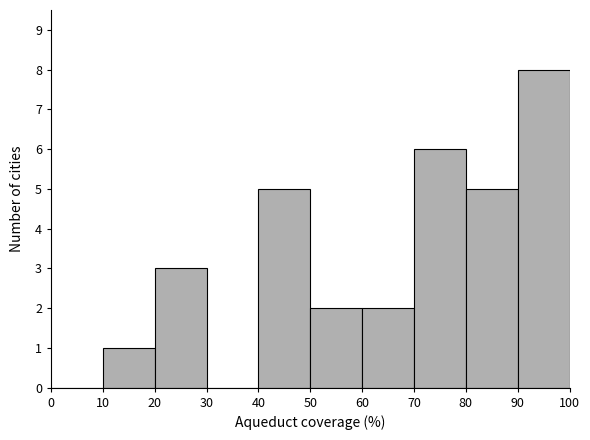

Which range on the x-axis has the tallest bar?

90 to 100